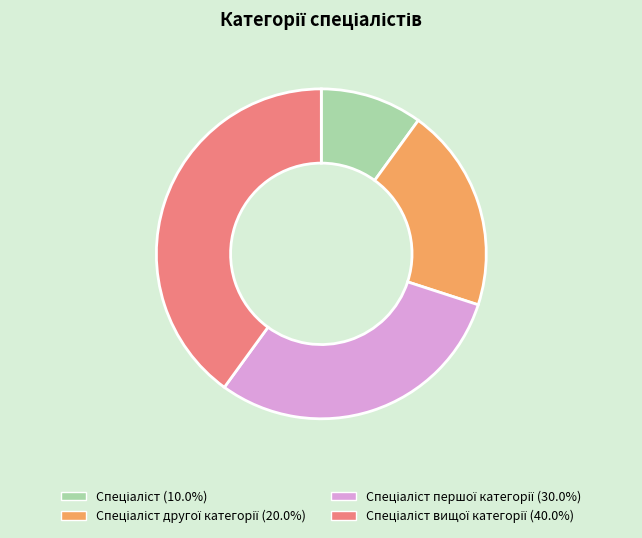

Is there a majority slice in this chart?

No